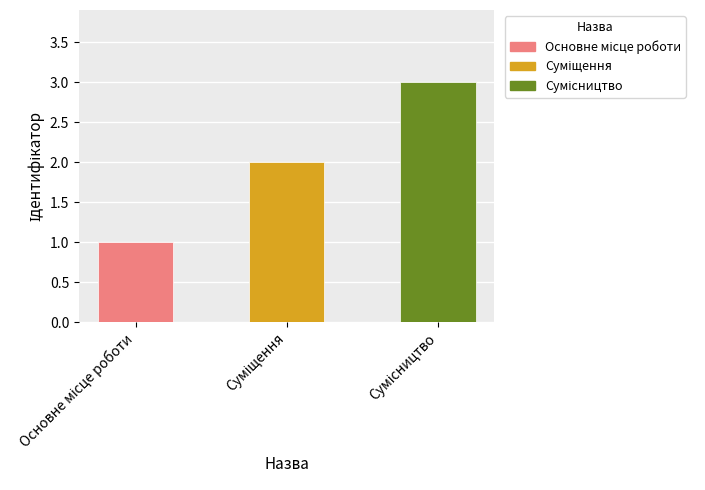

What is the greatest value displayed?

3